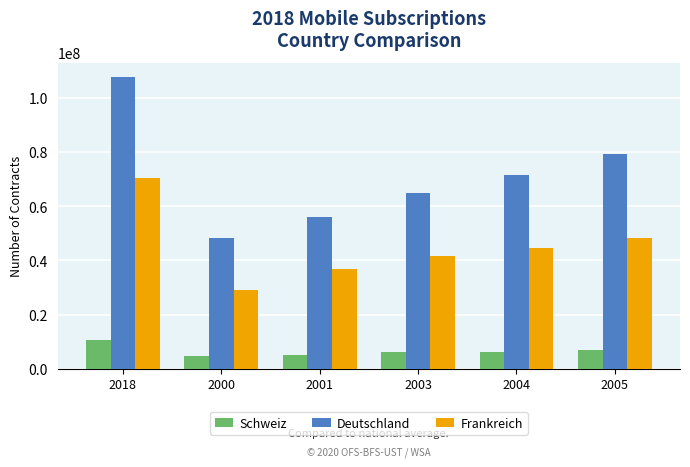

Rank the series at 2005 from lowest to highest value.

Schweiz, Frankreich, Deutschland